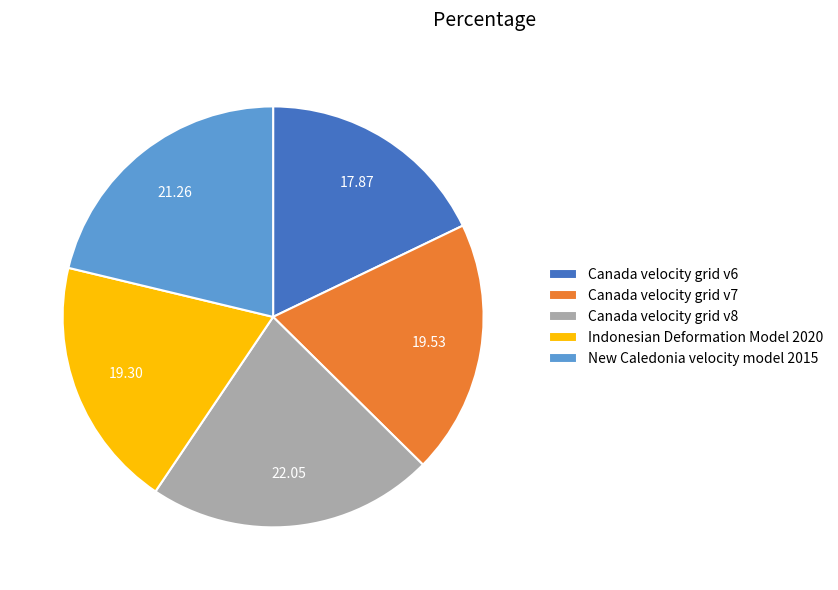

Does any single category account for the majority?

No